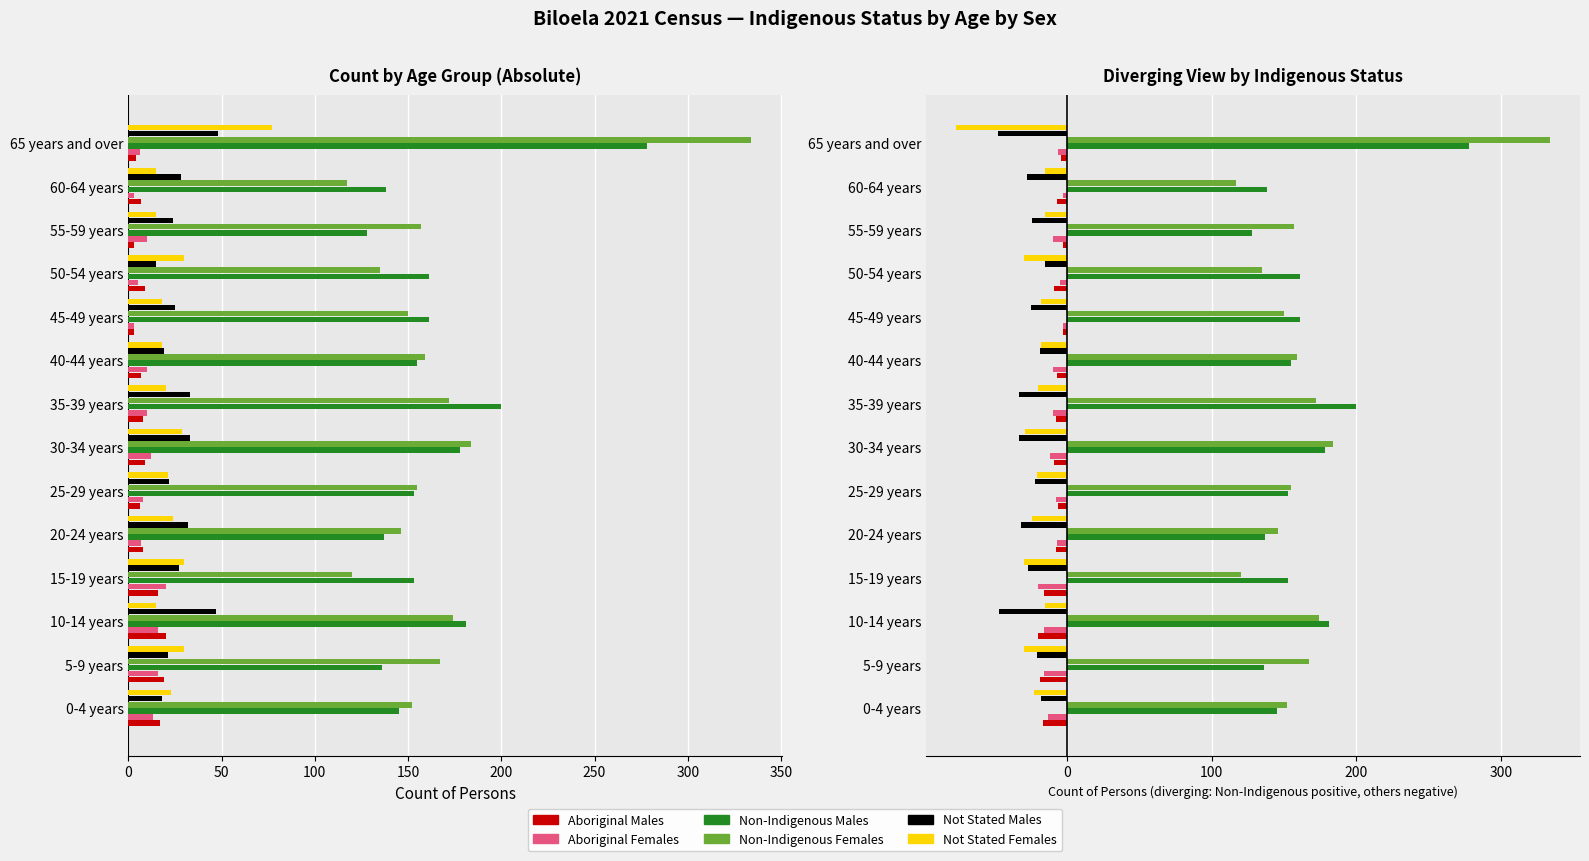

Reading left to right, what are all the values shown in this chart?

Aboriginal Males: -17	-19	-20	-16	-8	-6	-9	-8	-7	-3	-9	-3	-7	-4
Aboriginal Females: -13	-16	-16	-20	-7	-8	-12	-10	-10	-3	-5	-10	-3	-6
Non-Indigenous Males: 145	136	181	153	137	153	178	200	155	161	161	128	138	278
Non-Indigenous Females: 152	167	174	120	146	155	184	172	159	150	135	157	117	334
Not Stated Males: -18	-21	-47	-27	-32	-22	-33	-33	-19	-25	-15	-24	-28	-48
Not Stated Females: -23	-30	-15	-30	-24	-21	-29	-20	-18	-18	-30	-15	-15	-77